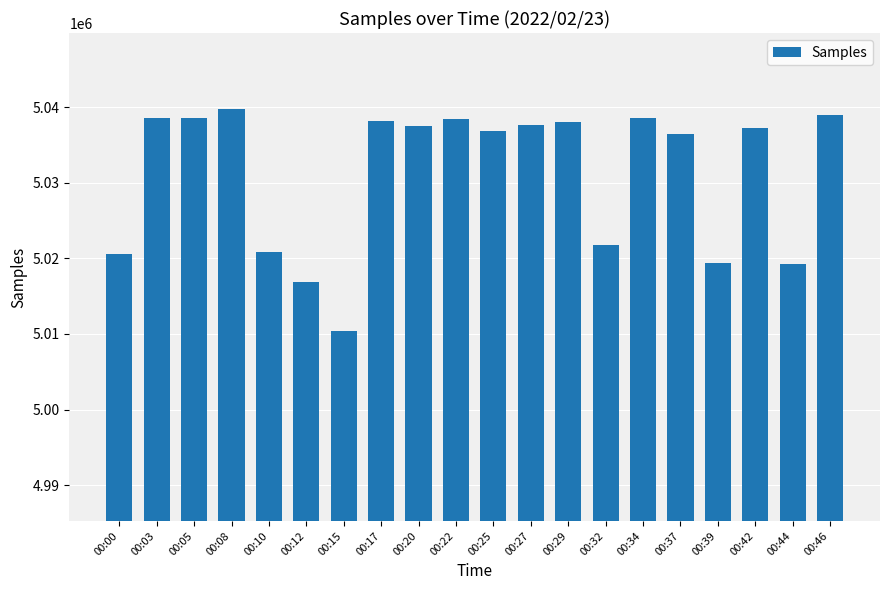

The value at 00:34 is 8659871. True or false?

False